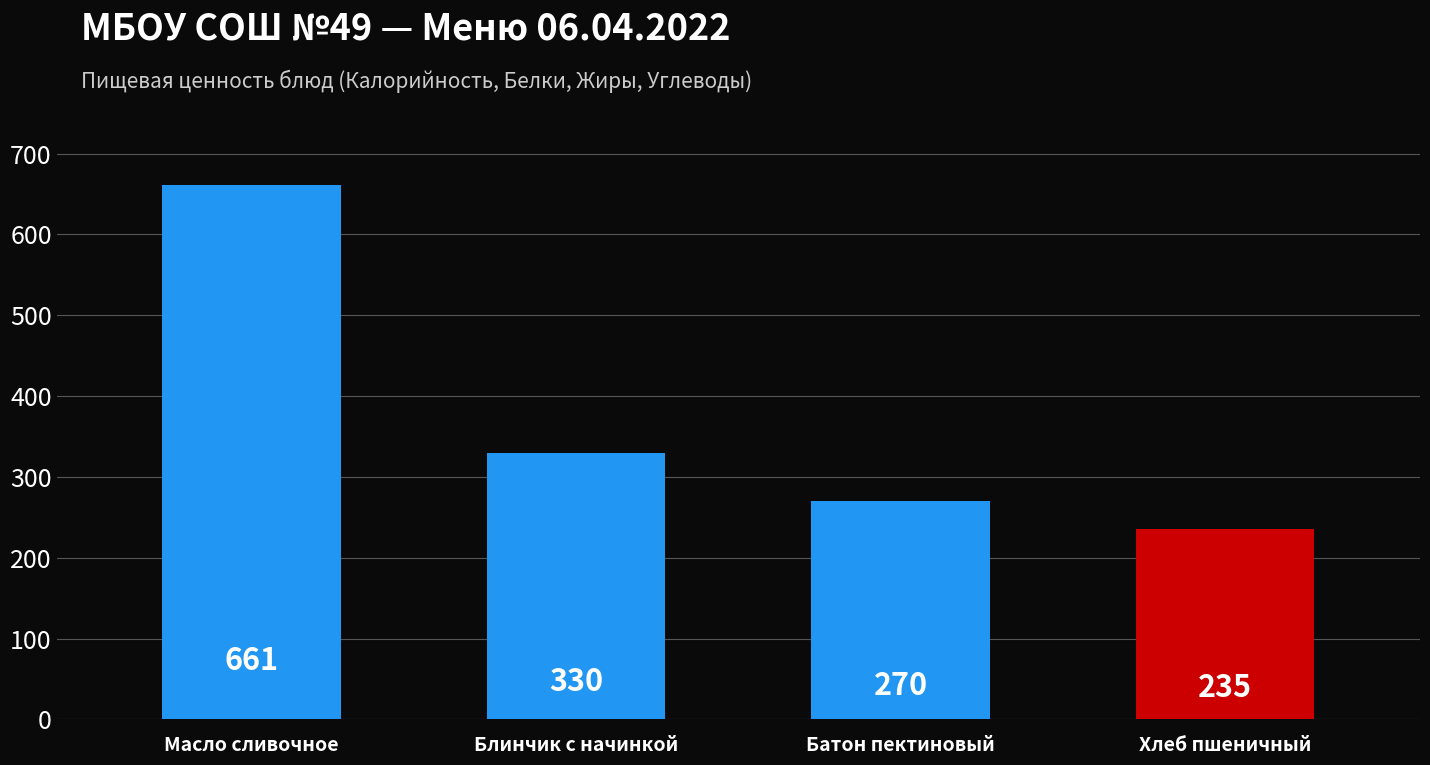

What is the change in value from Блинчик с начинкой to Батон пектиновый?

-60